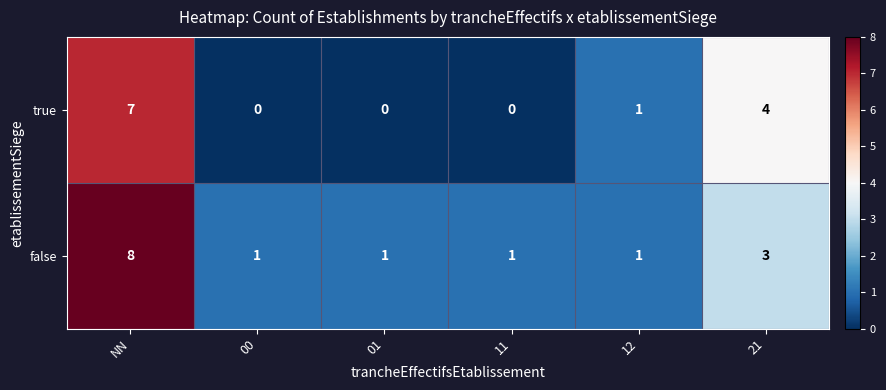

Reading right to left, what are all the values shown in this chart?

true: 21=4	12=1	11=0	01=0	00=0	NN=7
false: 21=3	12=1	11=1	01=1	00=1	NN=8